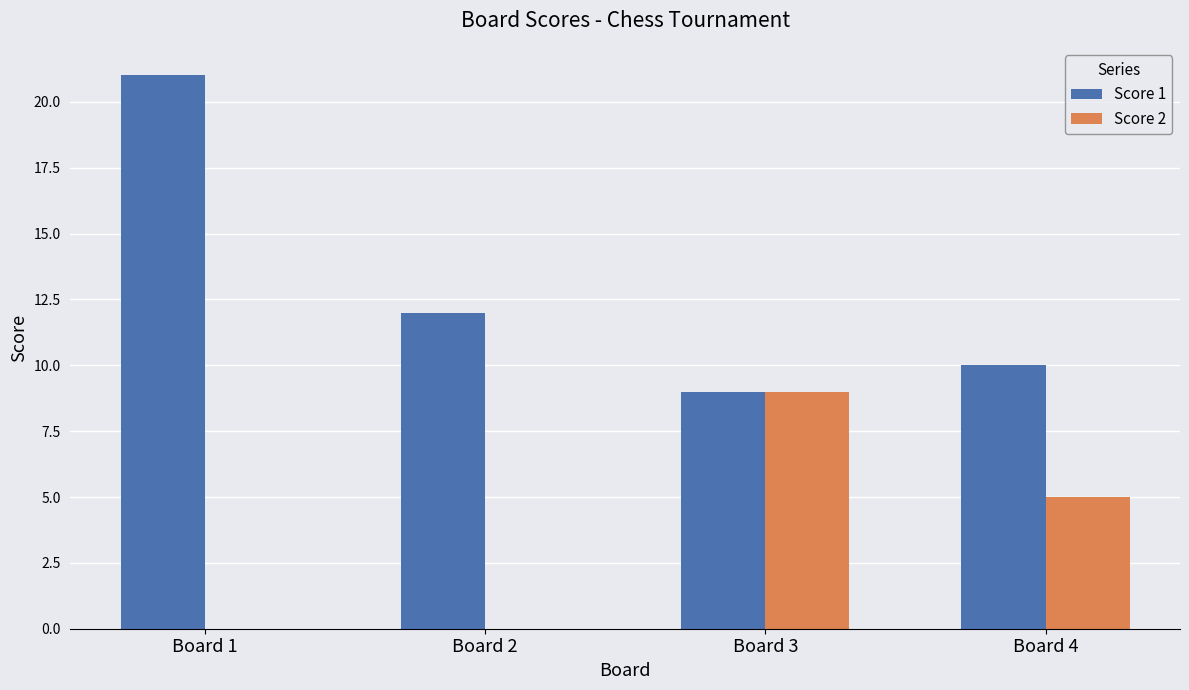

What is the greatest value displayed?

21